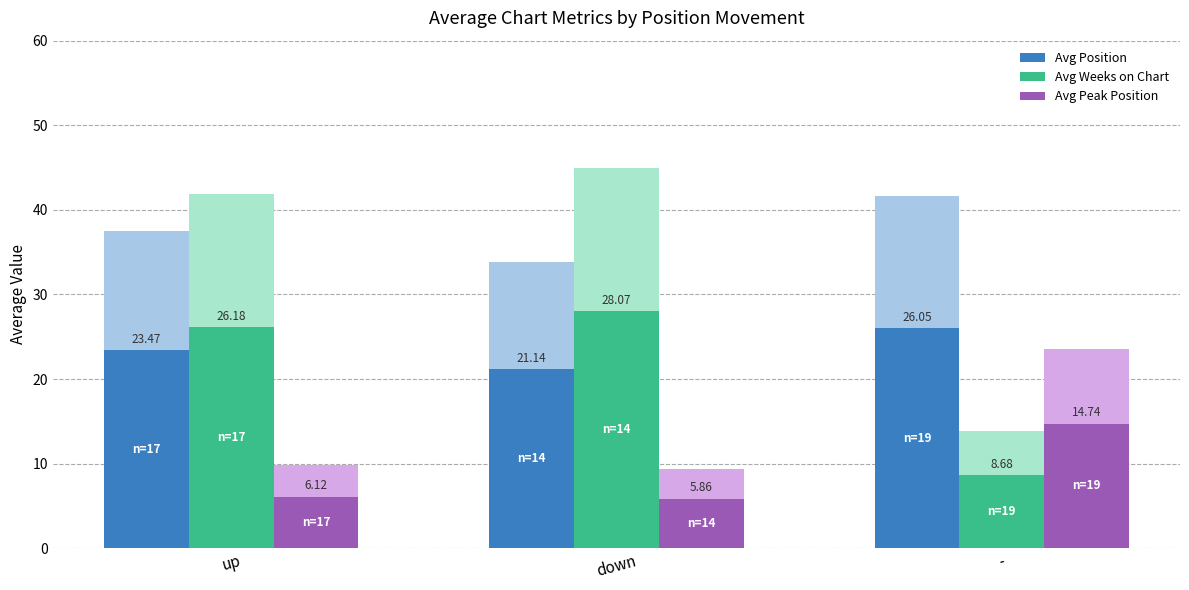

Rank the series at up from highest to lowest value.

Avg Weeks on Chart, Avg Position, Avg Peak Position